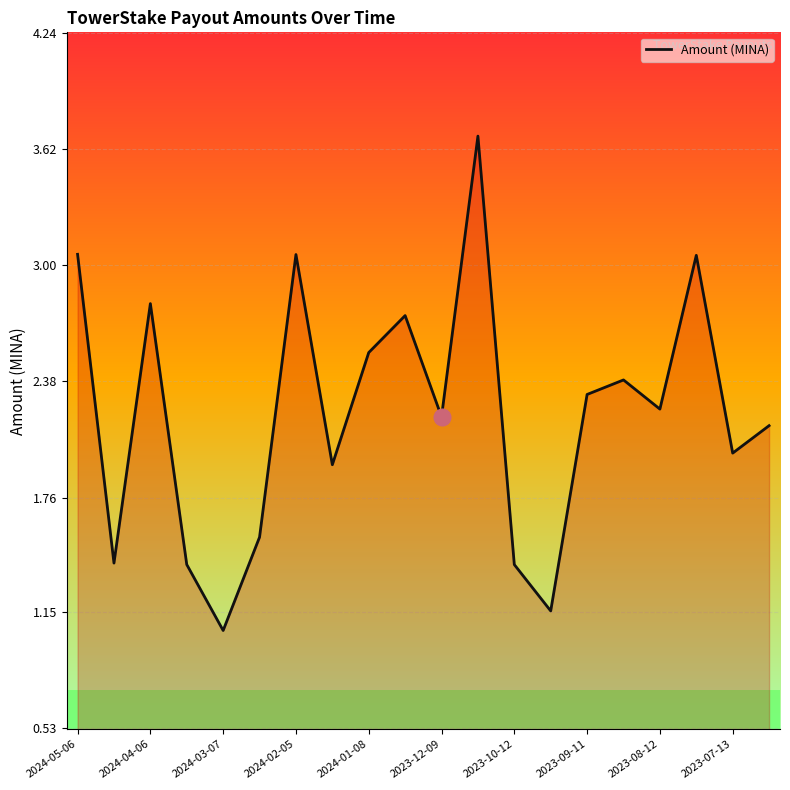

What is the greatest value displayed?

3.7